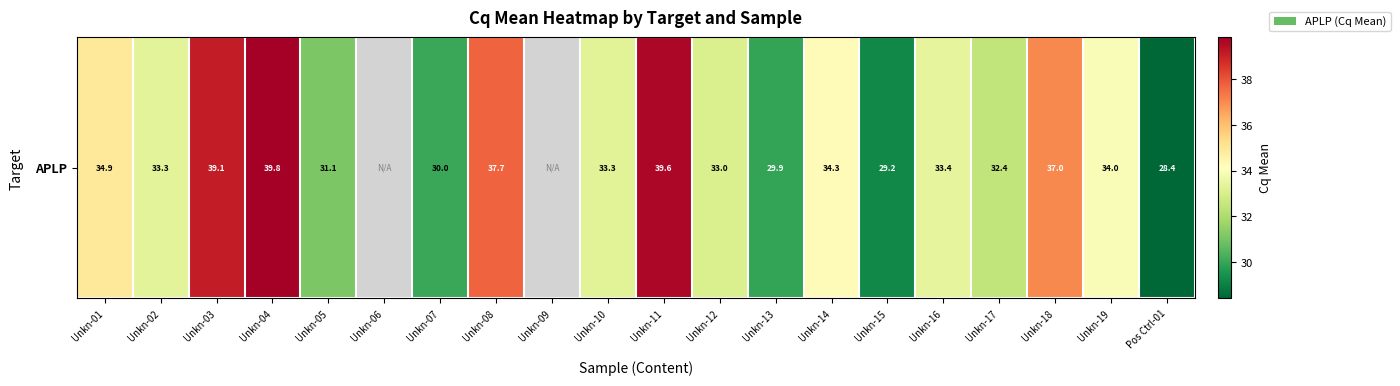

What is the maximum value shown in the chart?

39.8